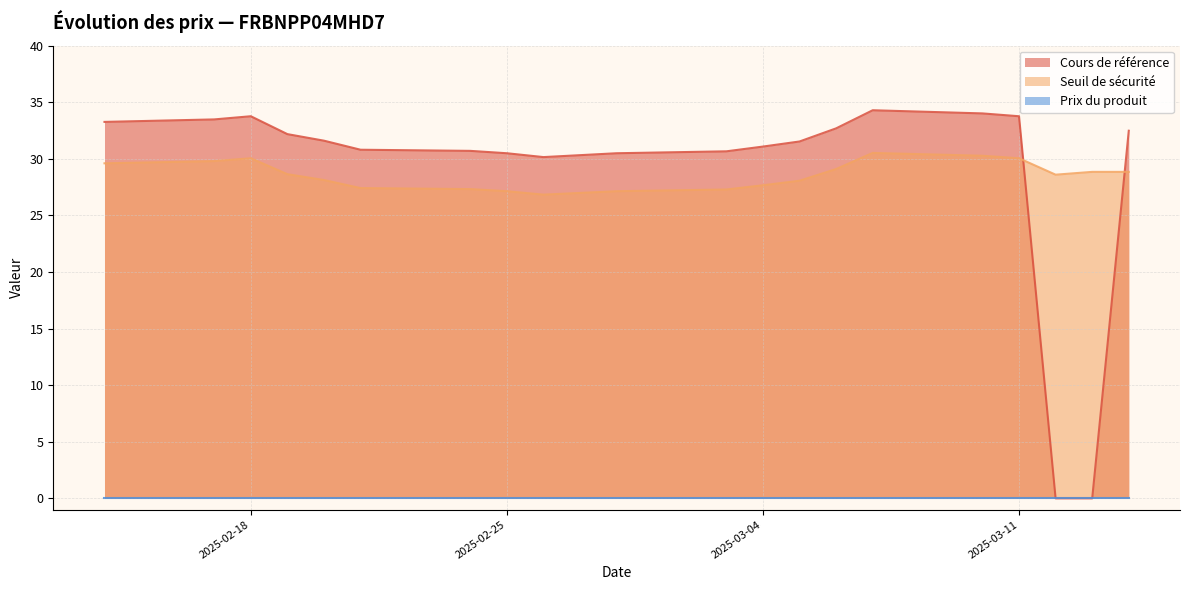

What is the spread (max minus min) of values at 2025-02-25?

30.5